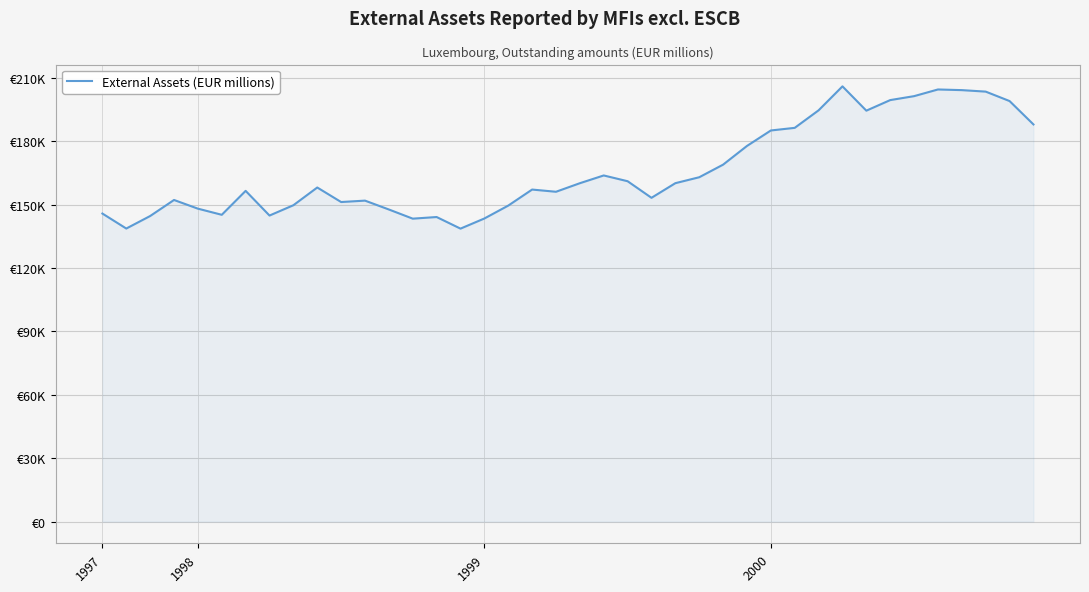

Does the chart display data point markers on the line(s)?

No